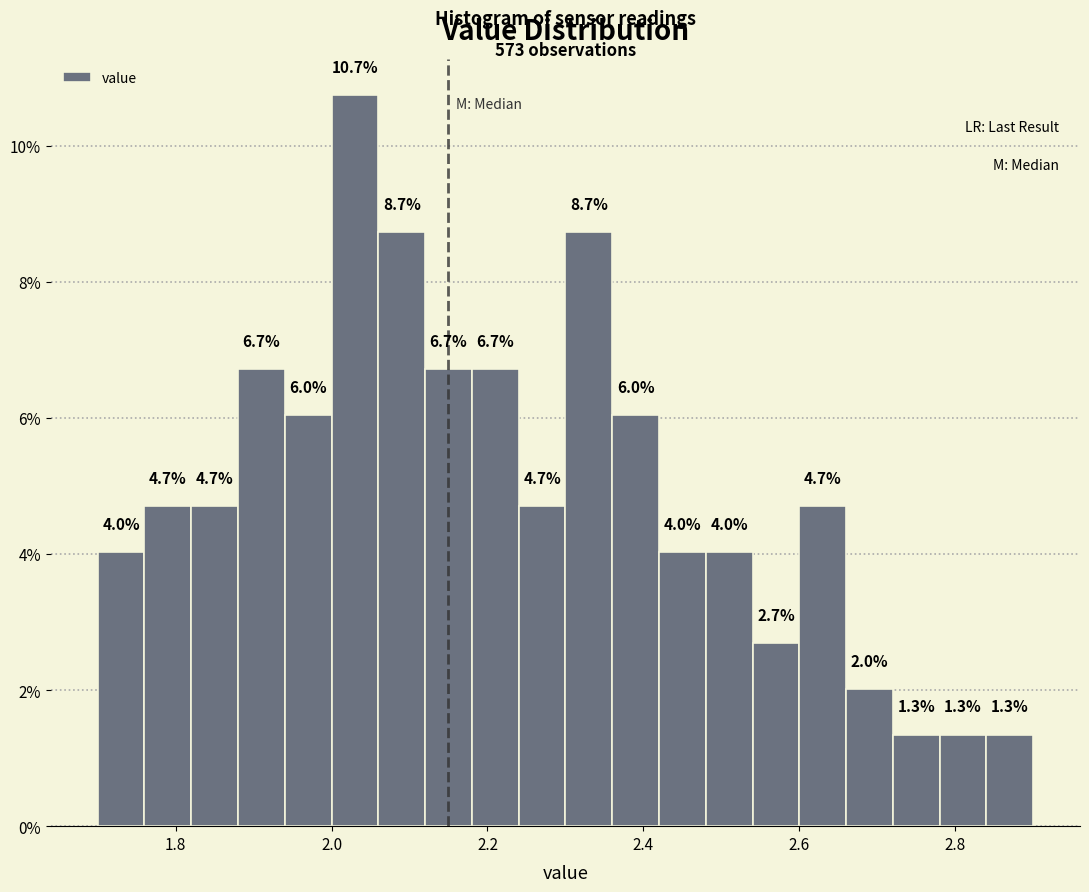

Read against the x-axis, roughly where is the centre of the tallest bar?

2.04